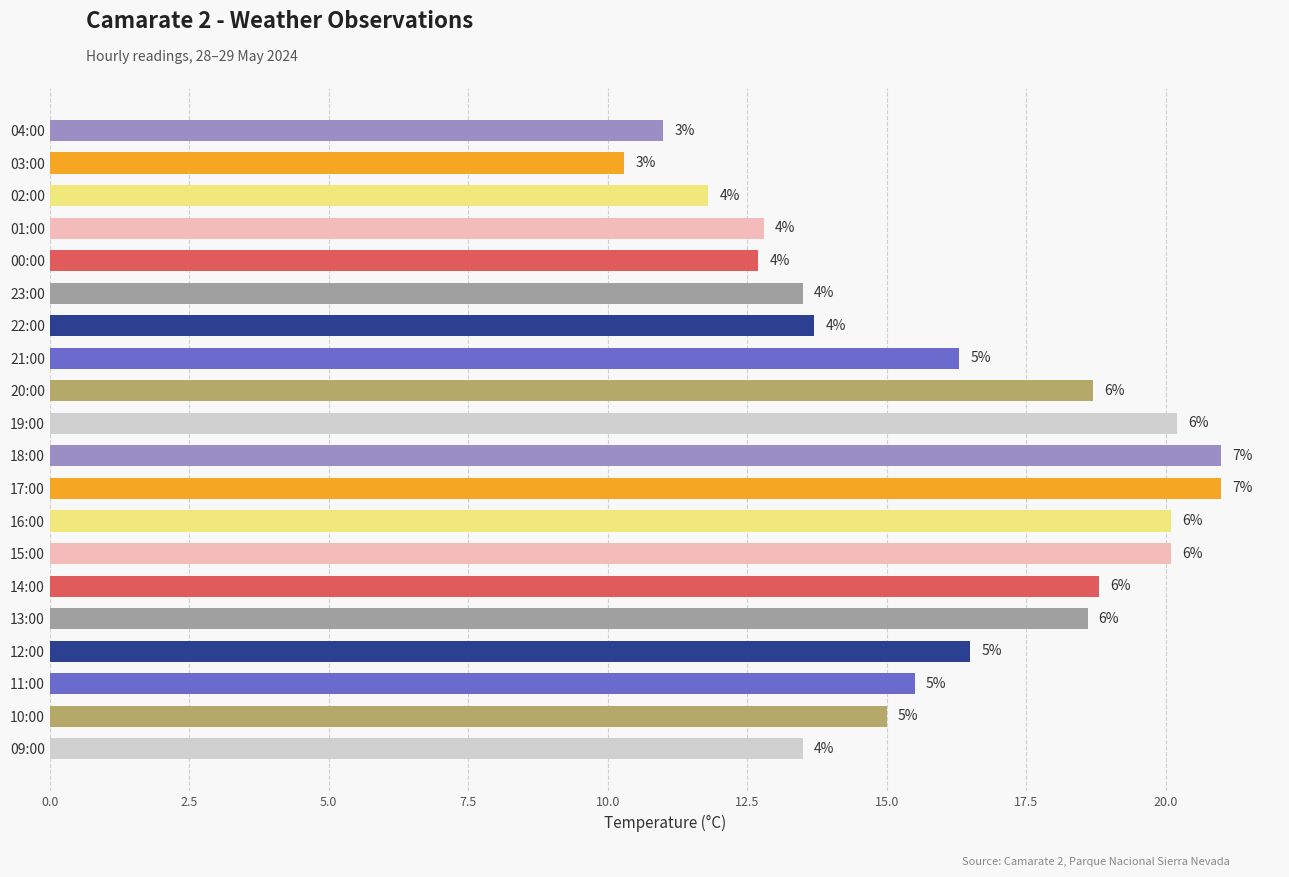

Are the bars horizontal?

Yes